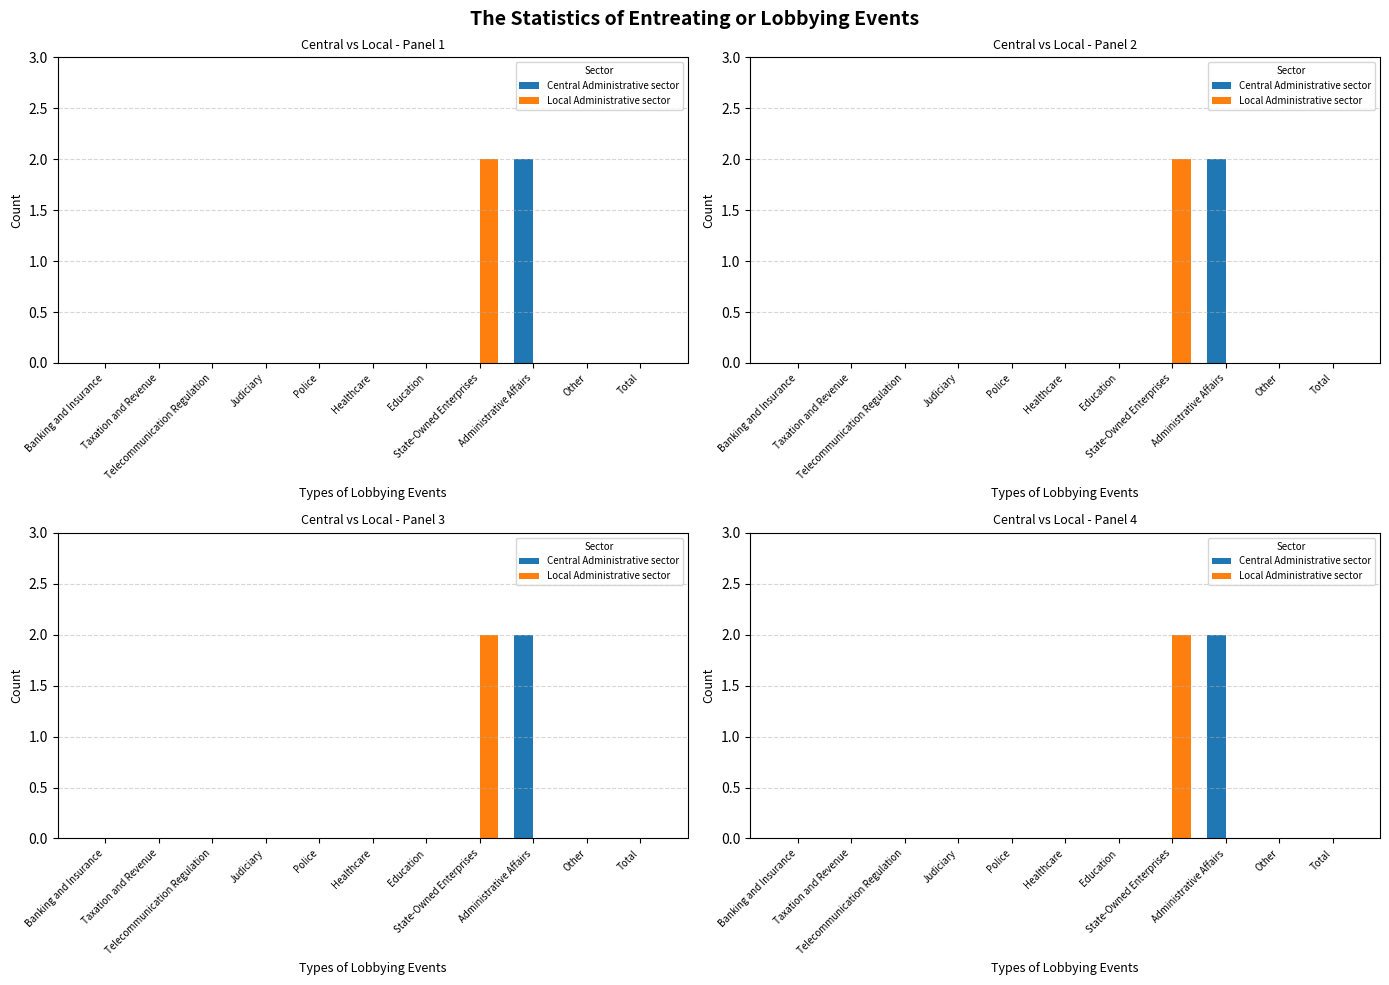

List the labels in order of Local Administrative sector value, largest first.

State-Owned Enterprises, Banking and Insurance, Taxation and Revenue, Telecommunication Regulation, Judiciary, Police, Healthcare, Education, Administrative Affairs, Other, Total